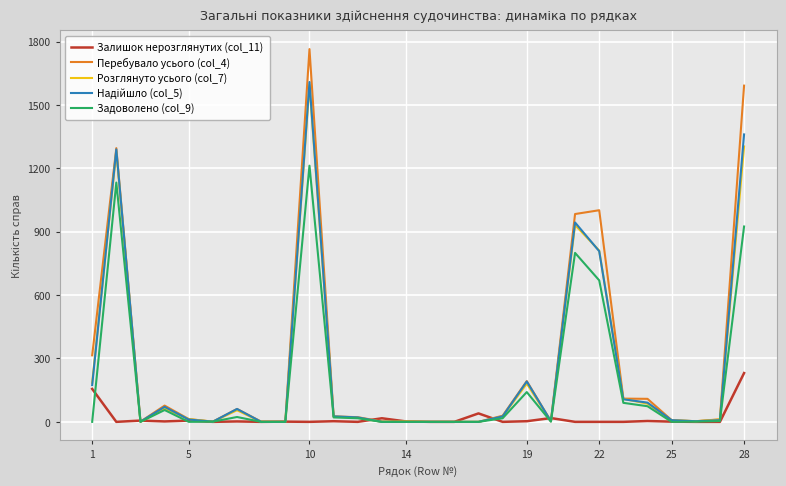

Which series has the largest range (max minus min)?

Перебувало усього (col_4)